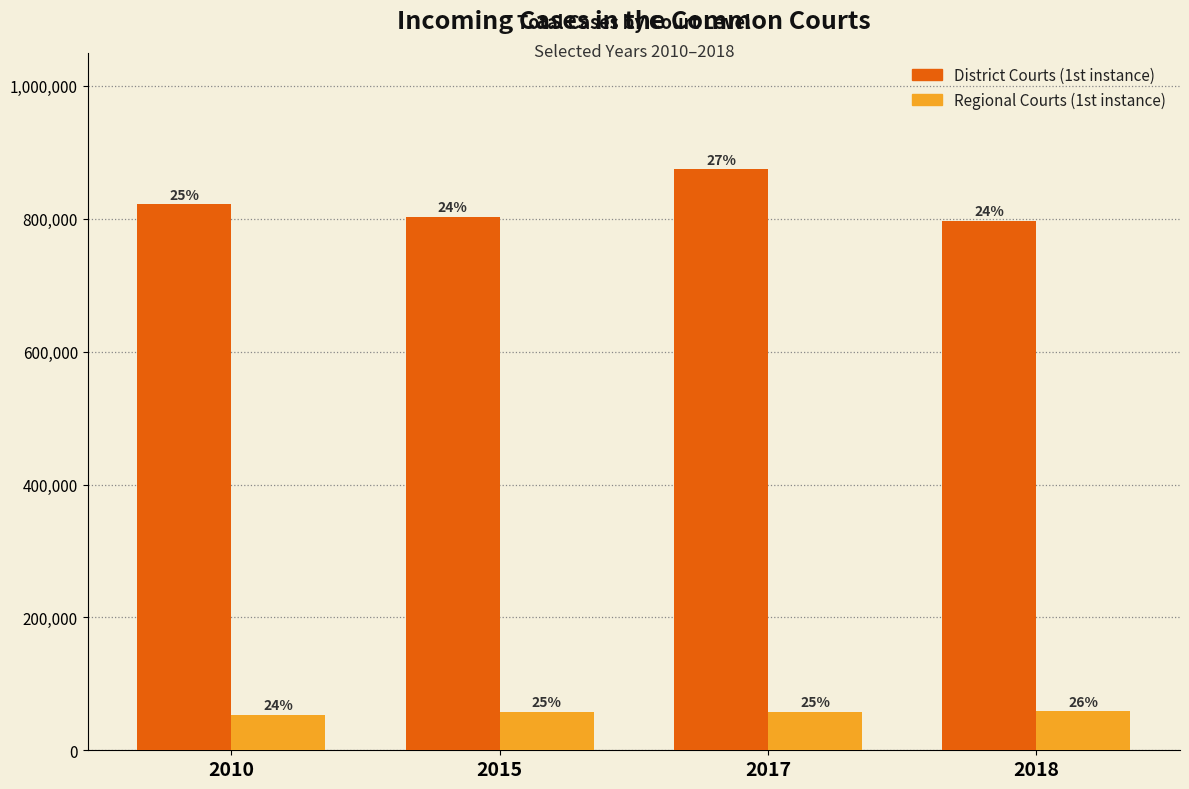

What are all the series names shown in the legend?

District Courts (1st instance), Regional Courts (1st instance)